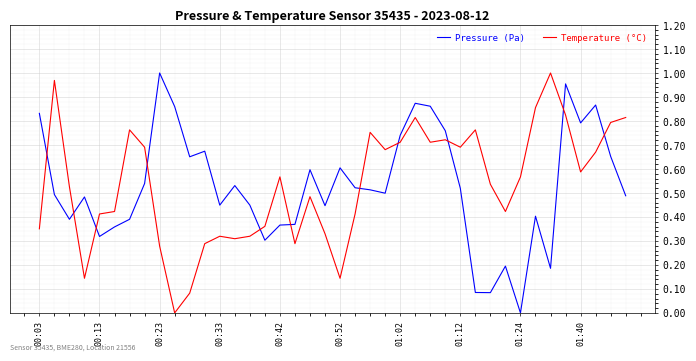

True or false: Temperature (°C) and Pressure (Pa) intersect in this chart.

True